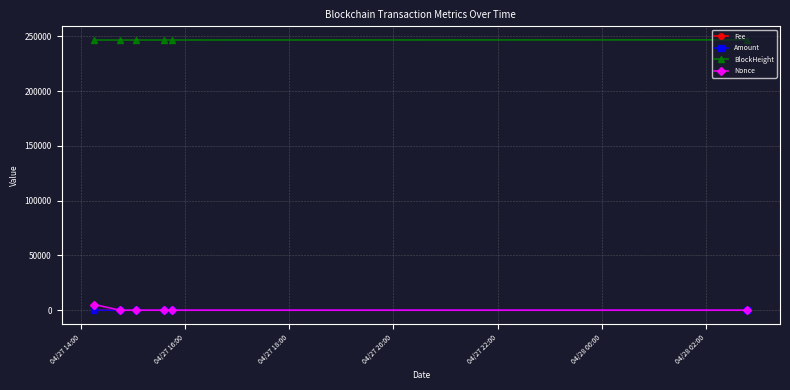

Which series has the largest total across all categories?

BlockHeight